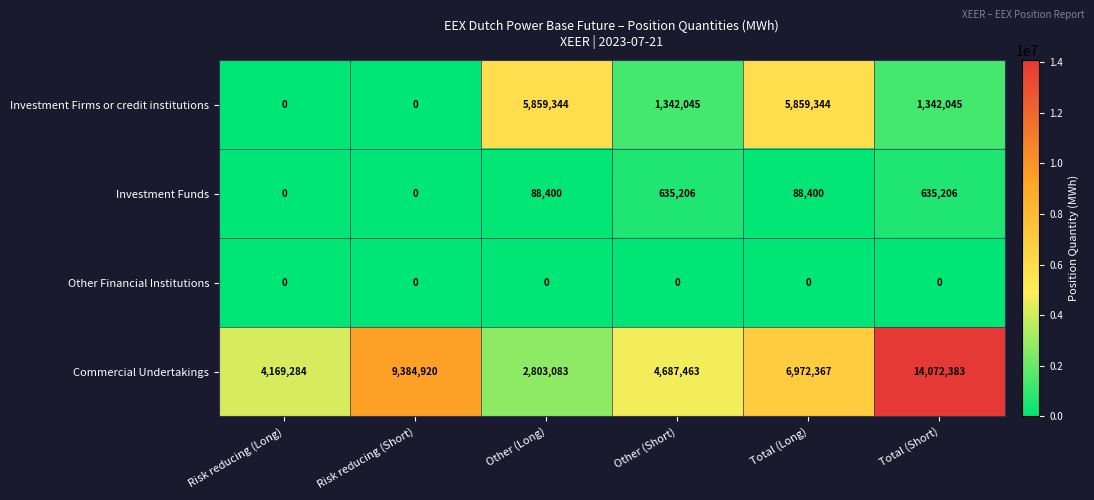

Rank the series at Total (Short) from lowest to highest value.

Other Financial Institutions, Investment Funds, Investment Firms or credit institutions, Commercial Undertakings